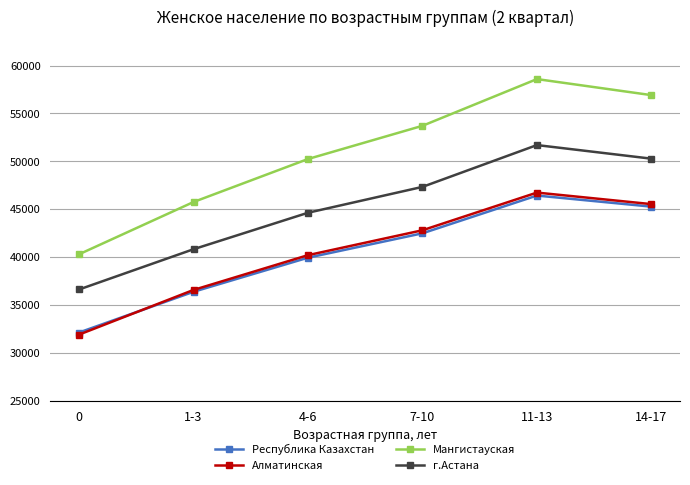

Reading left to right, list all the values displayed in this chart.

Республика Казахстан: 32107	36362	39923	42470	46414	45256
Алматинская: 31889	36554	40187	42788	46723	45519
Мангистауская: 40281	45740	50232	53701	58581	56905
г.Астана: 36602	40808	44618	47320	51687	50266